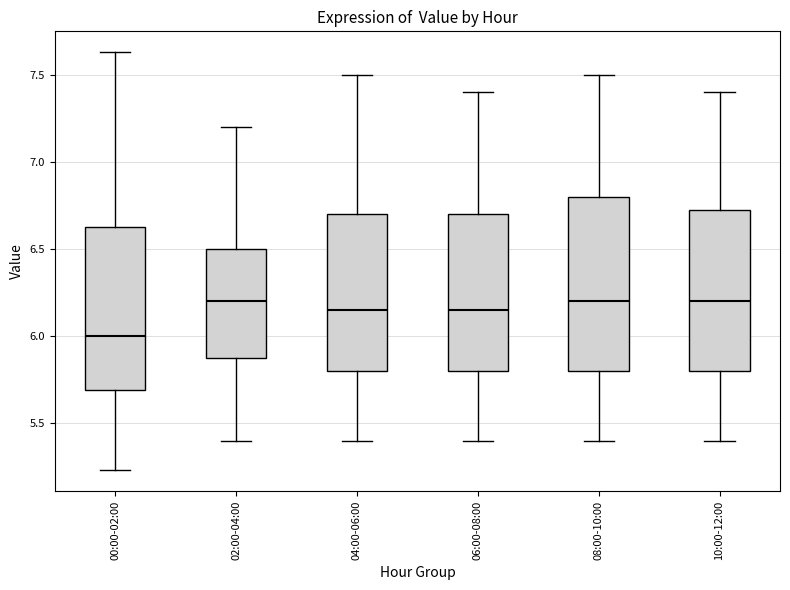

Reading left to right, transcribe this box plot: for each box, give where its median line is, the range the box spans, and where its two whiskers end, as read against the y-axis. The values are not printed on the chart, so give them approximately, as read against the axis.

00:00-02:00: median 6.00, box 5.70 to 6.65, whiskers 5.25 to 7.65
02:00-04:00: median 6.20, box 5.90 to 6.50, whiskers 5.40 to 7.20
04:00-06:00: median 6.15, box 5.80 to 6.70, whiskers 5.40 to 7.50
06:00-08:00: median 6.15, box 5.80 to 6.70, whiskers 5.40 to 7.40
08:00-10:00: median 6.20, box 5.80 to 6.80, whiskers 5.40 to 7.50
10:00-12:00: median 6.20, box 5.80 to 6.75, whiskers 5.40 to 7.40